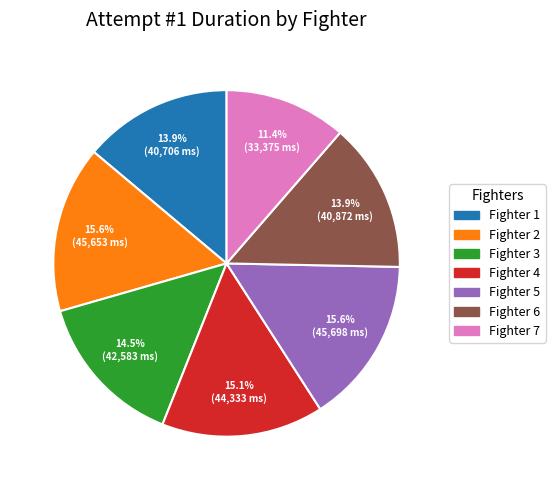

To the nearest percent, what is the average slice percentage?

14%